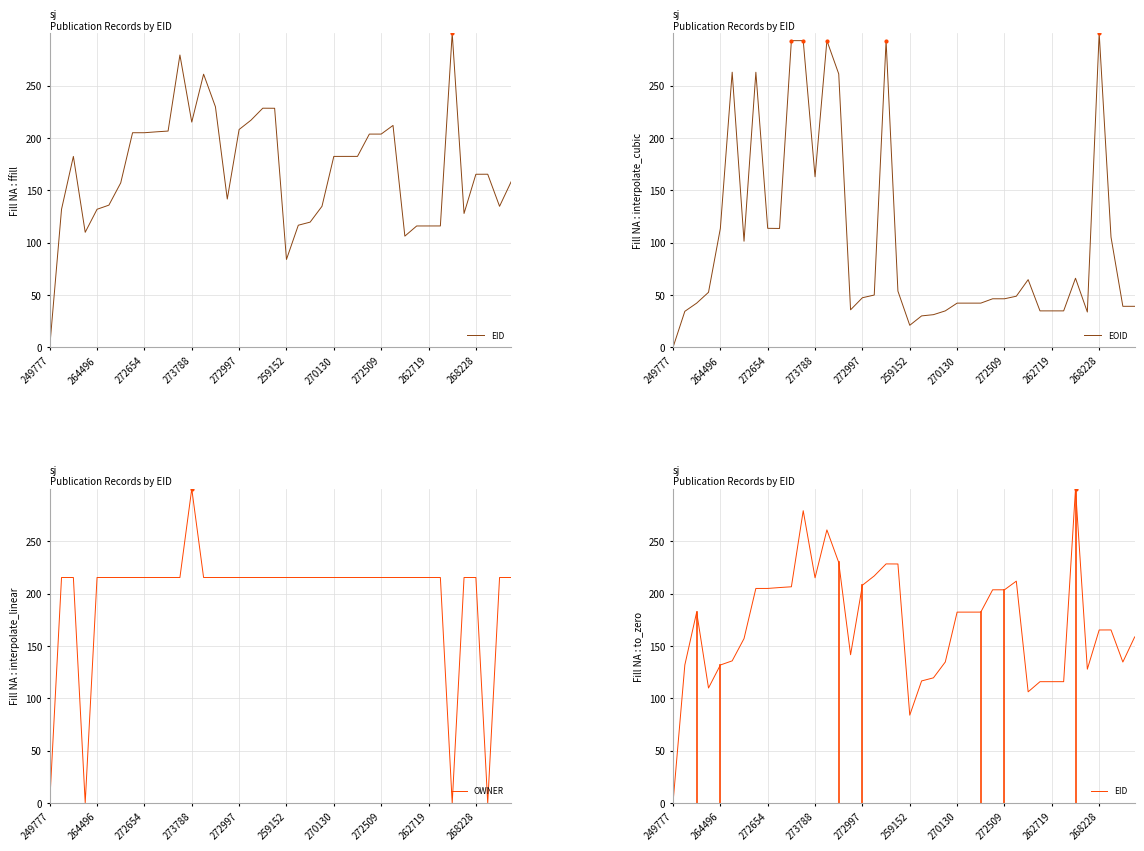

What are all the series names shown in the legend?

EID, EOID, OWNER